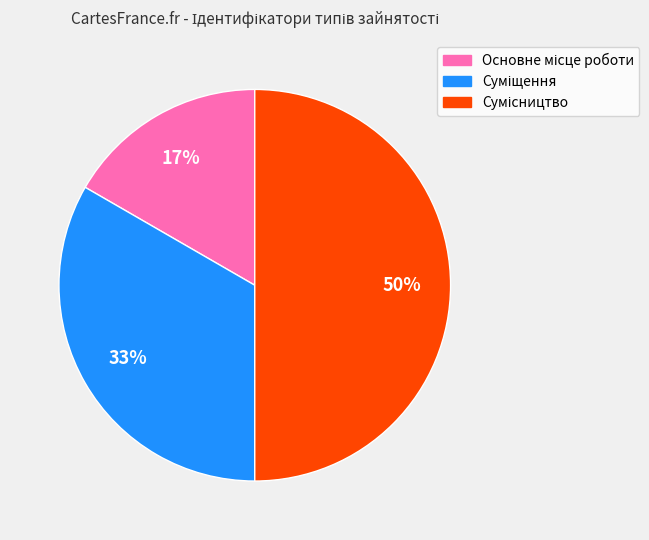

To the nearest percent, what is the average slice percentage?

33%